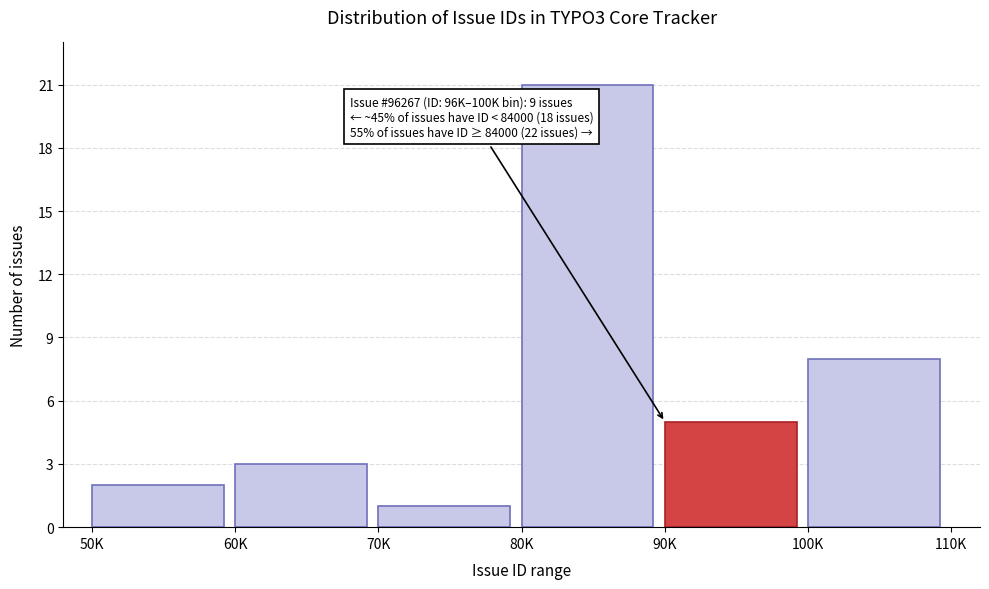

Reading right to left, extract all data points from this chart.

100K=8	90K=5	80K=21	70K=1	60K=3	50K=2